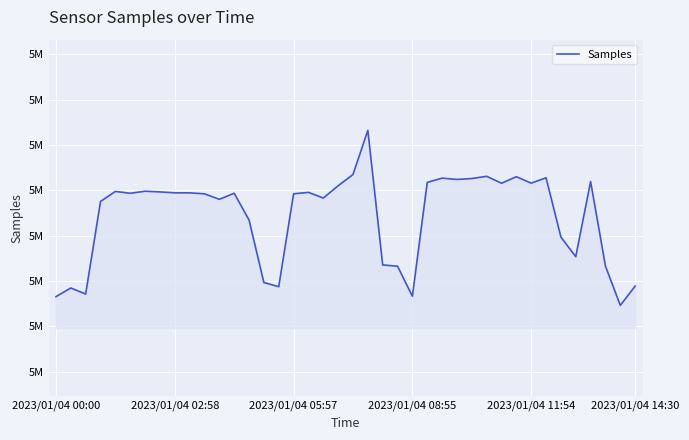

What is the maximum value shown in the chart?

5023230